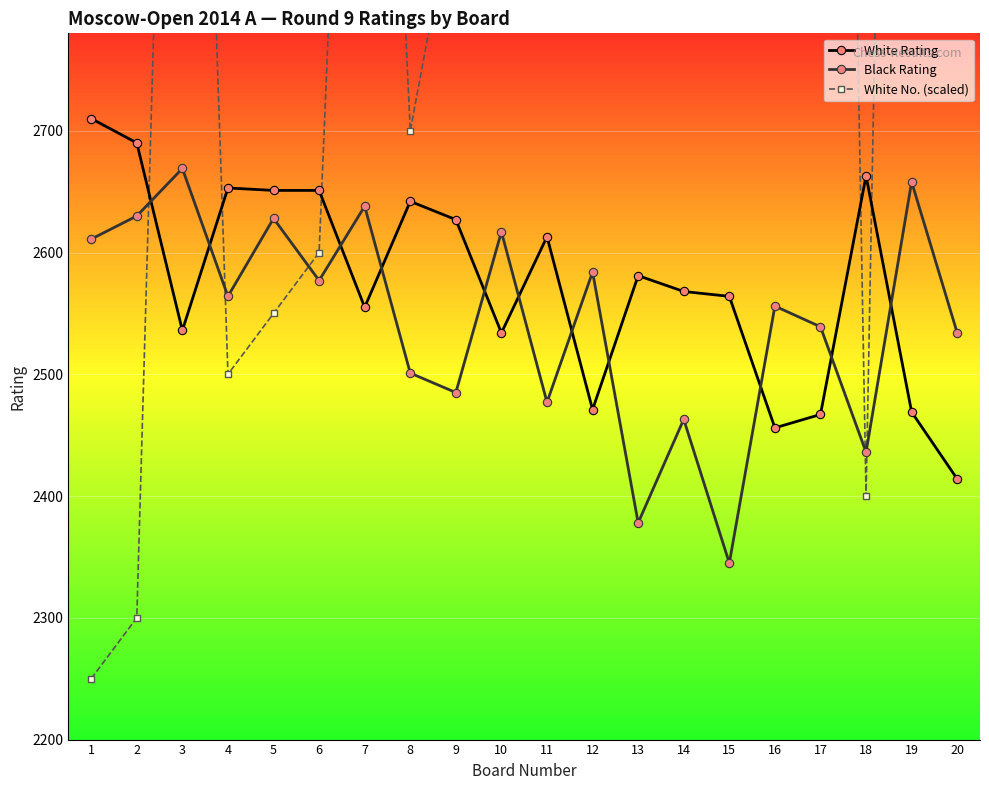

Rank the categories by Black Rating value from lowest to highest.

15, 13, 18, 14, 11, 9, 8, 20, 17, 16, 4, 6, 12, 1, 10, 5, 2, 7, 19, 3